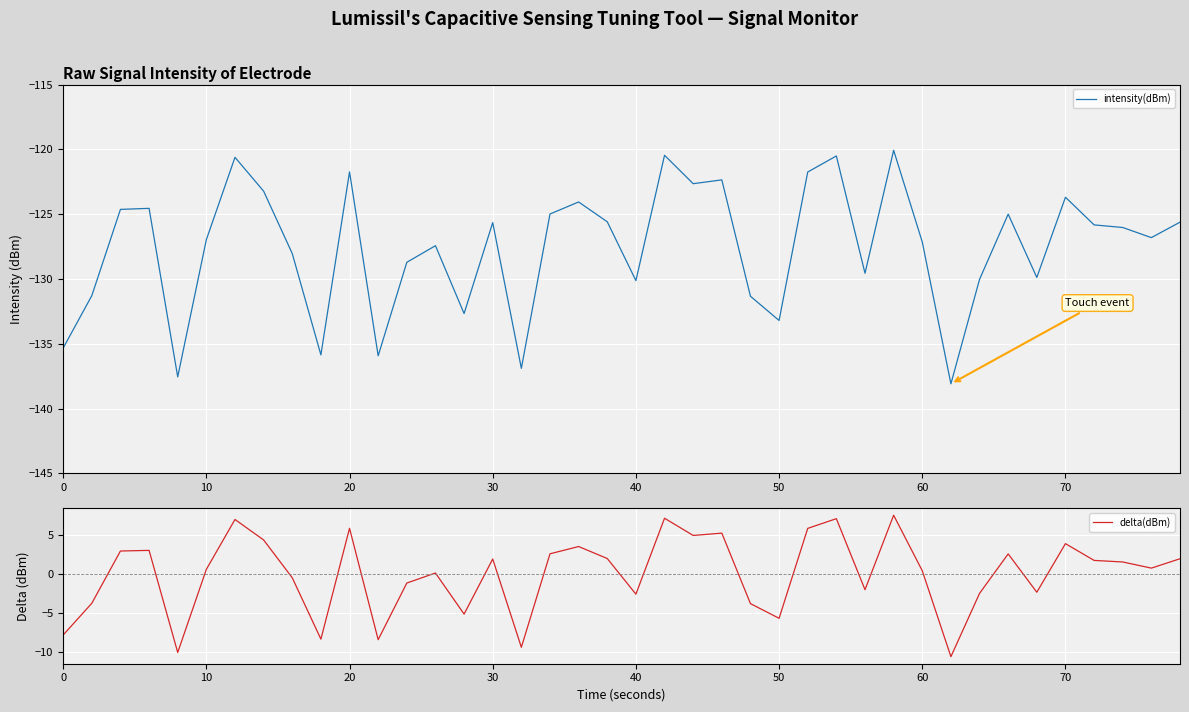

How many values in delta(dBm) are above zero?

24